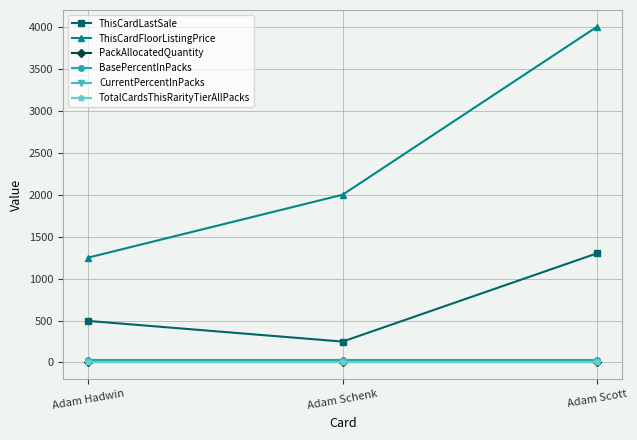

Does the chart have visible grid lines?

Yes